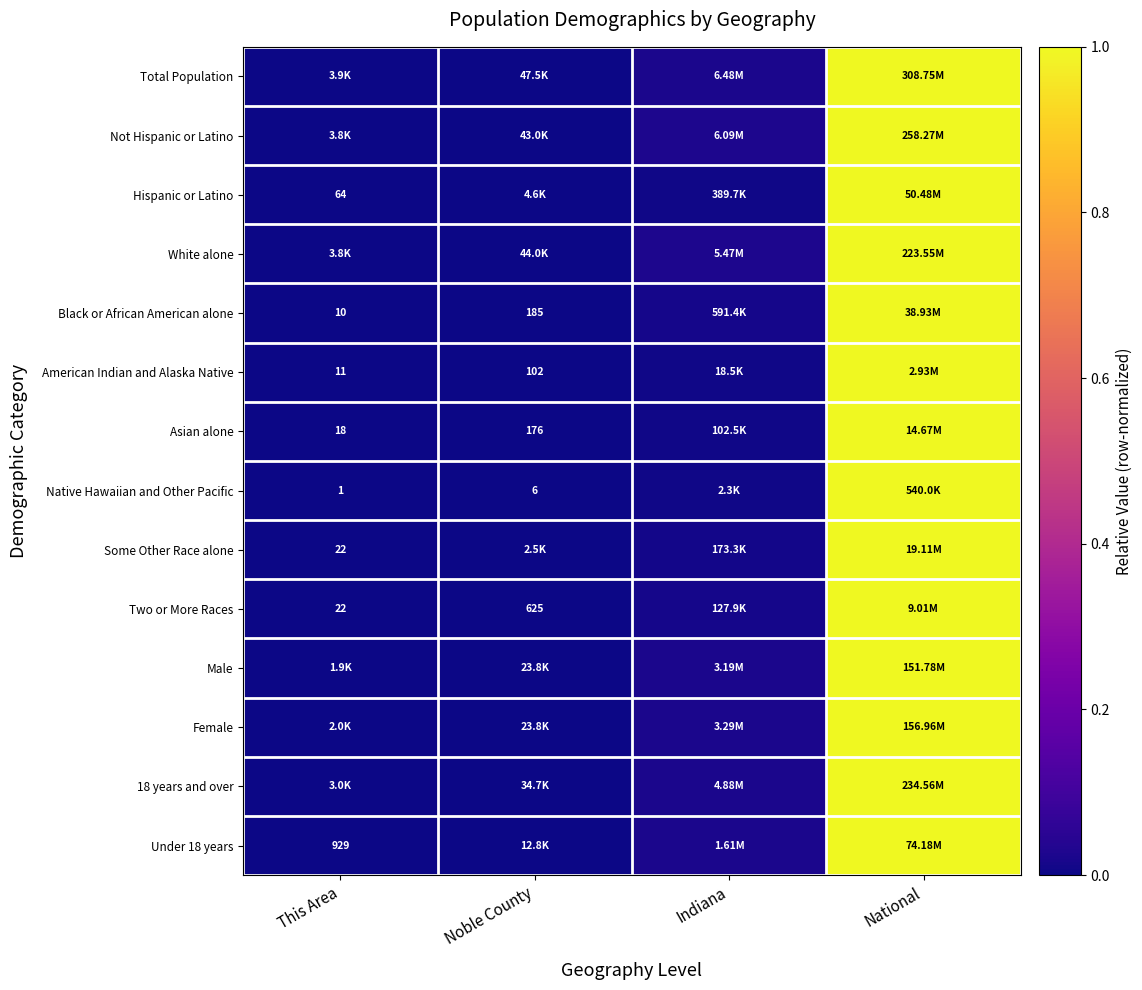

The White alone series shows 1.0 at National. True or false?

True